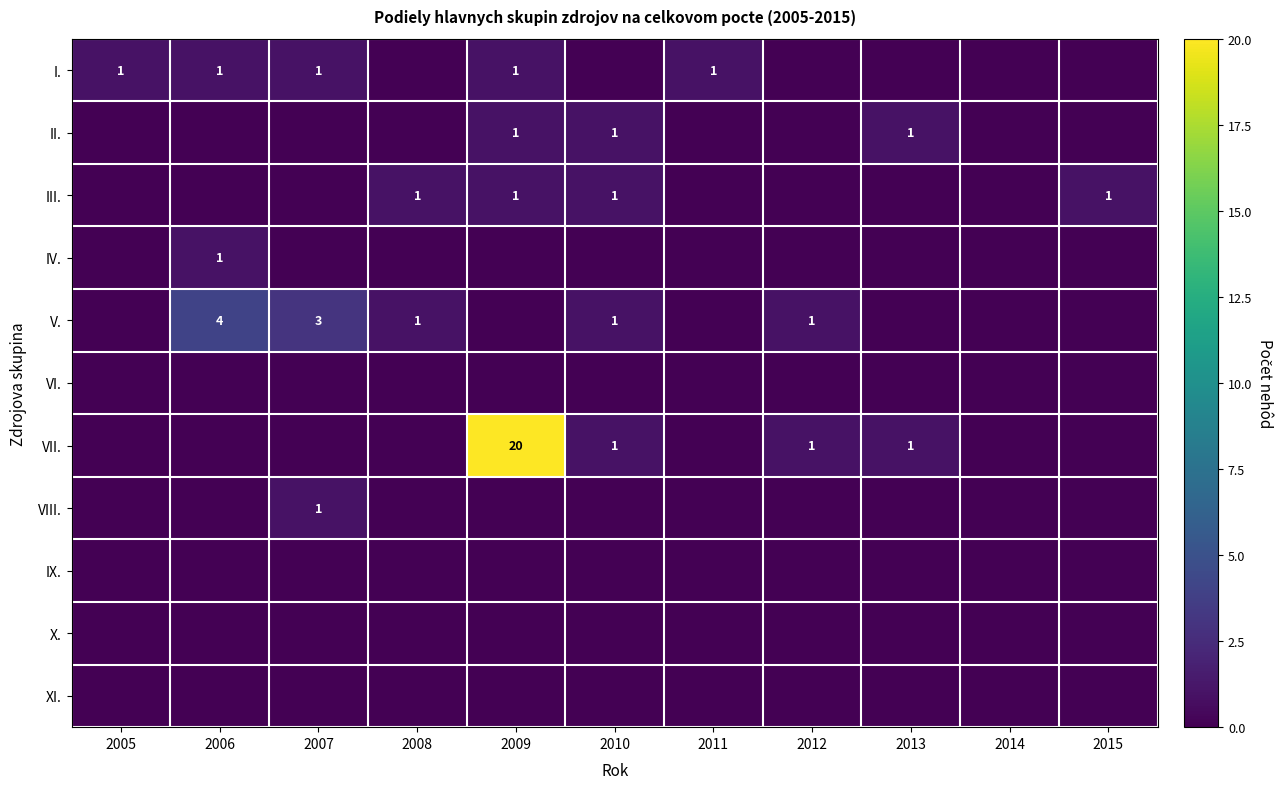

Which has a higher value, 2015 or 2012?

2015